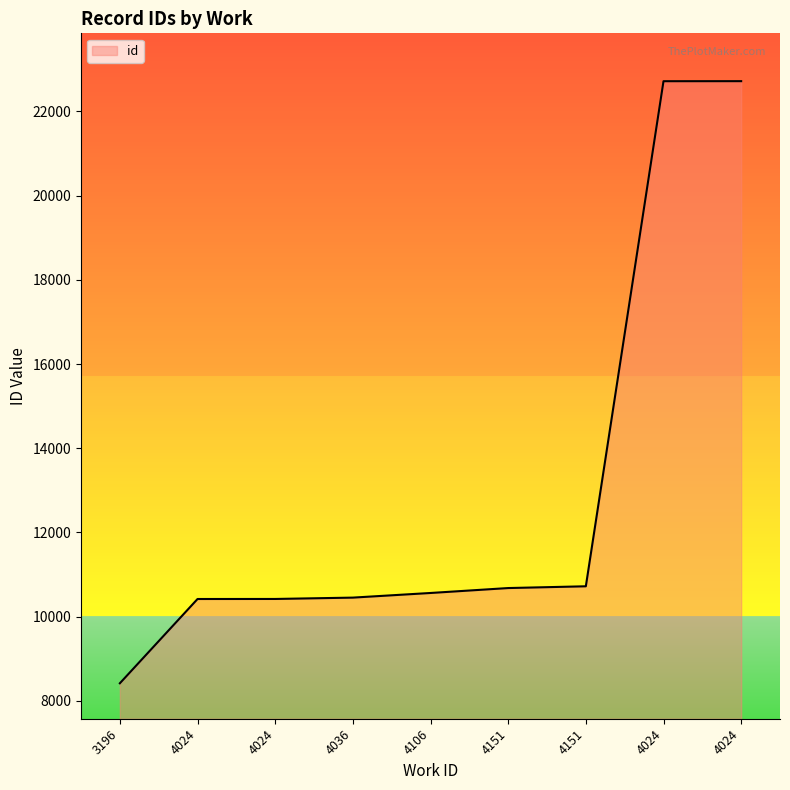

Is this an area chart (filled region under the line)?

Yes